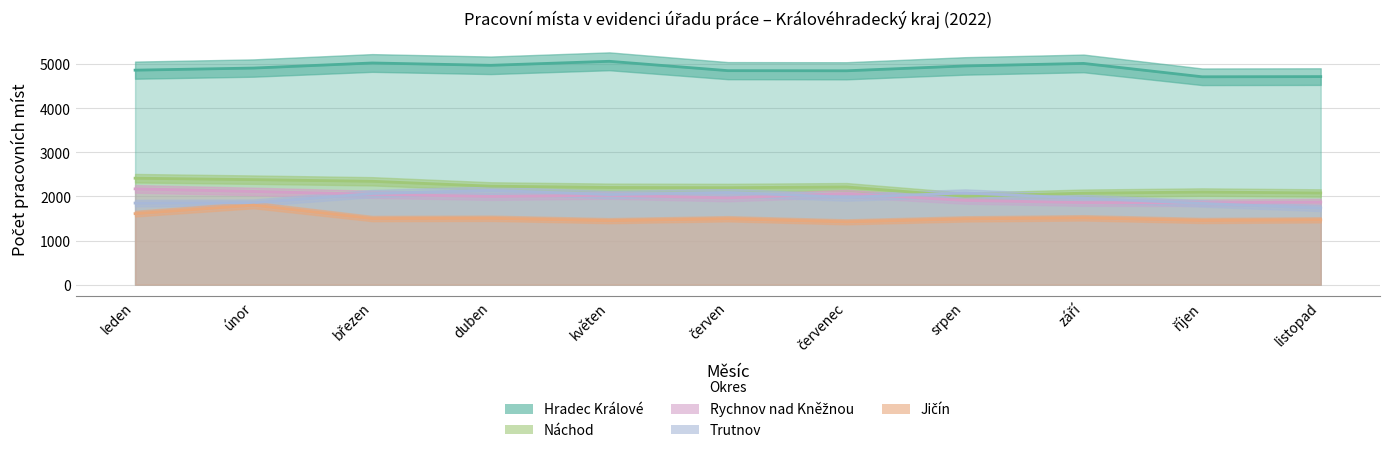

How many data points does each series have?

11